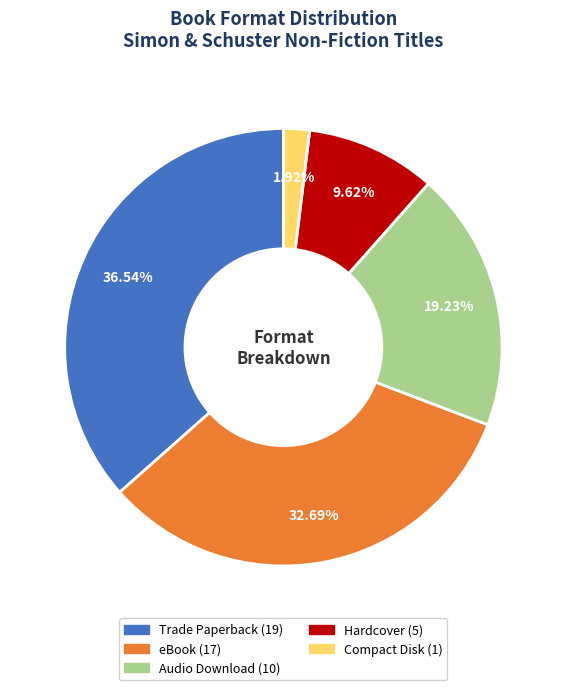

Do eBook and Audio Download together represent more than half of the pie?

Yes